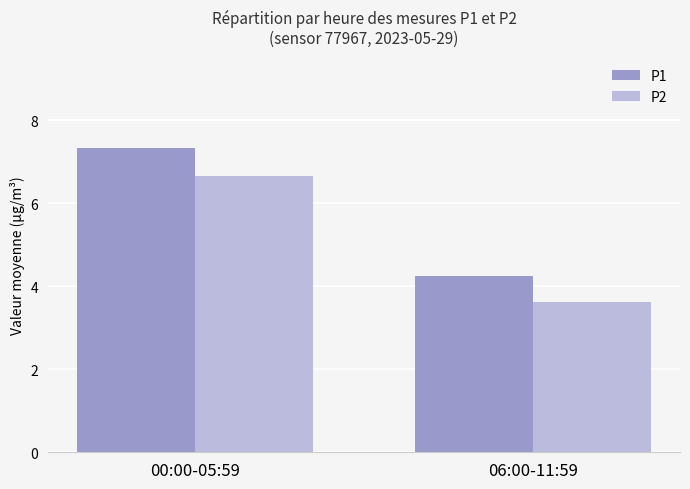

Is it true that P1 equals 7.3 at 00:00-05:59?

True